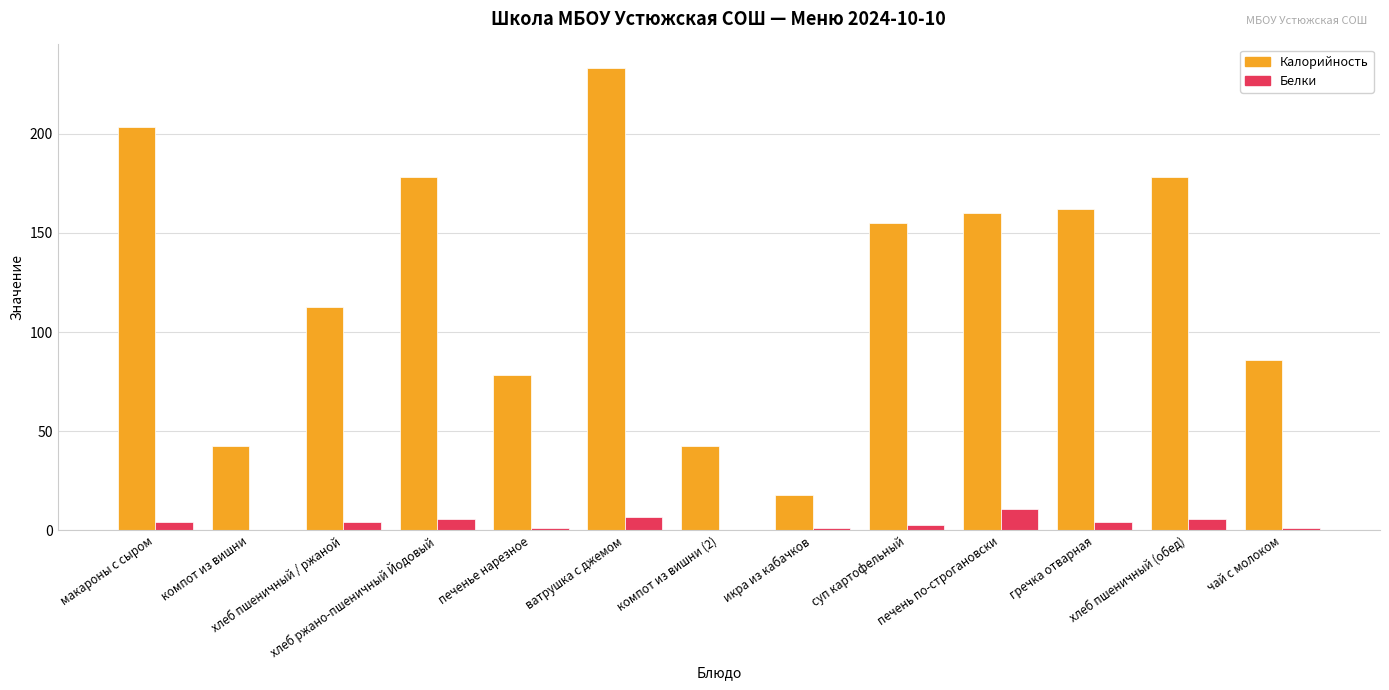

At which label is Калорийность closest to 125?

хлеб пшеничный / ржаной